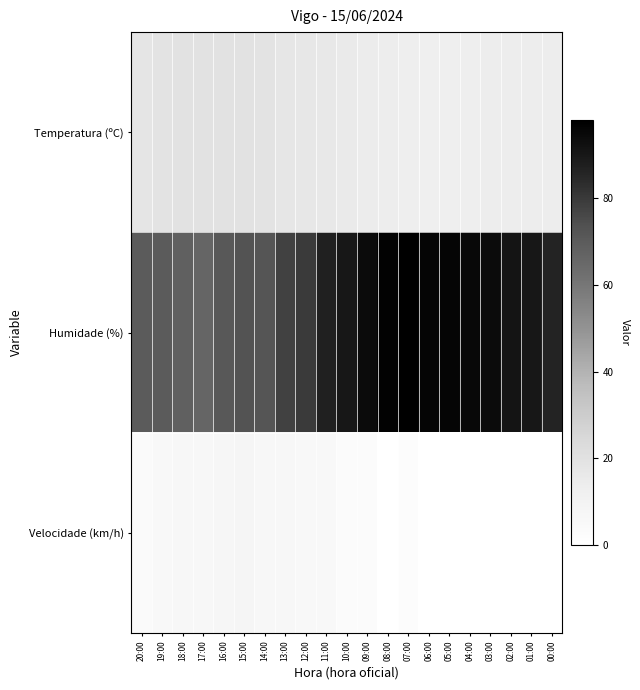

Reading left to right, transcribe all the data shown in this chart.

Temperatura (ºC): 20:00=17.8	19:00=19.1	18:00=19.2	17:00=19.6	16:00=19.4	15:00=19.3	14:00=19.0	13:00=17.5	12:00=17.2	11:00=16.2	10:00=15.1	09:00=14.4	08:00=13.5	07:00=13.2	06:00=12.8	05:00=12.9	04:00=13.1	03:00=13.4	02:00=13.9	01:00=13.6	00:00=14.1
Humidade (%): 20:00=70.0	19:00=70.0	18:00=68.0	17:00=66.0	16:00=71.0	15:00=73.0	14:00=72.0	13:00=78.0	12:00=80.0	11:00=87.0	10:00=90.0	09:00=94.0	08:00=97.0	07:00=98.0	06:00=96.0	05:00=96.0	04:00=95.0	03:00=94.0	02:00=91.0	01:00=90.0	00:00=86.0
Velocidade (km/h): 20:00=4.0	19:00=5.0	18:00=6.0	17:00=6.0	16:00=7.0	15:00=8.0	14:00=6.0	13:00=6.0	12:00=5.0	11:00=5.0	10:00=3.0	09:00=3.0	08:00=0.0	07:00=2.0	06:00=0.0	05:00=0.0	04:00=0.0	03:00=0.0	02:00=0.0	01:00=0.0	00:00=0.0